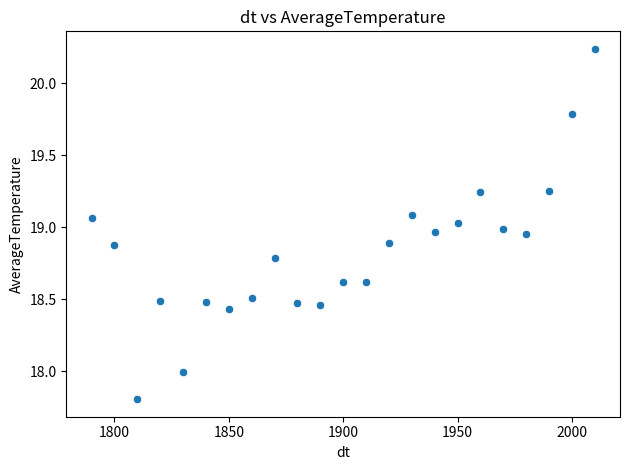

What is the range of X values (max minus min)?

220.0